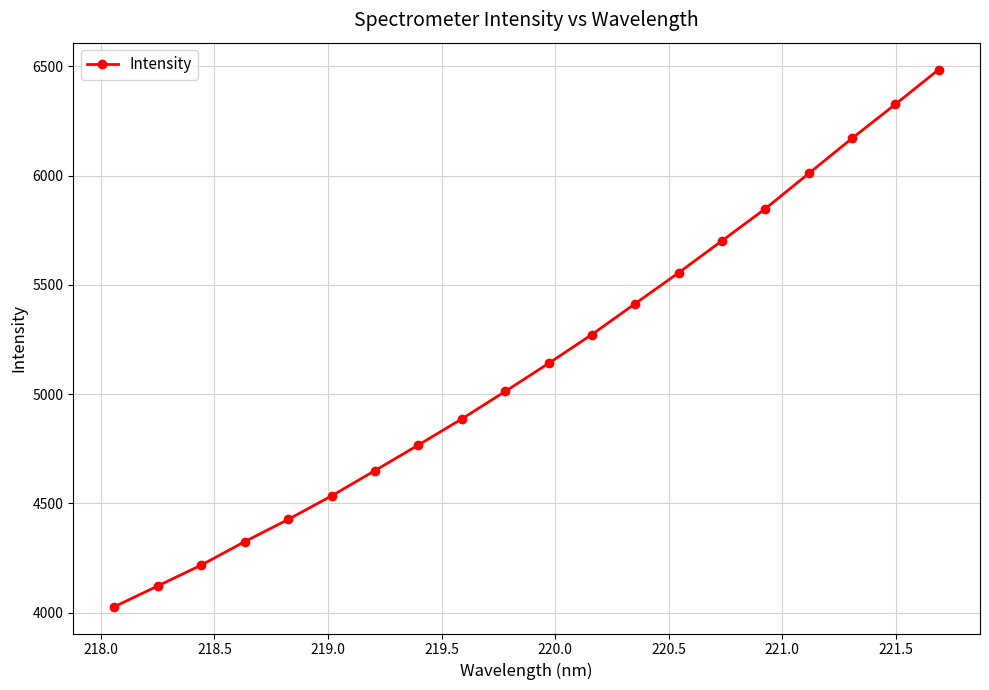

True or false: the data has more than 0 interior local peaks.

False